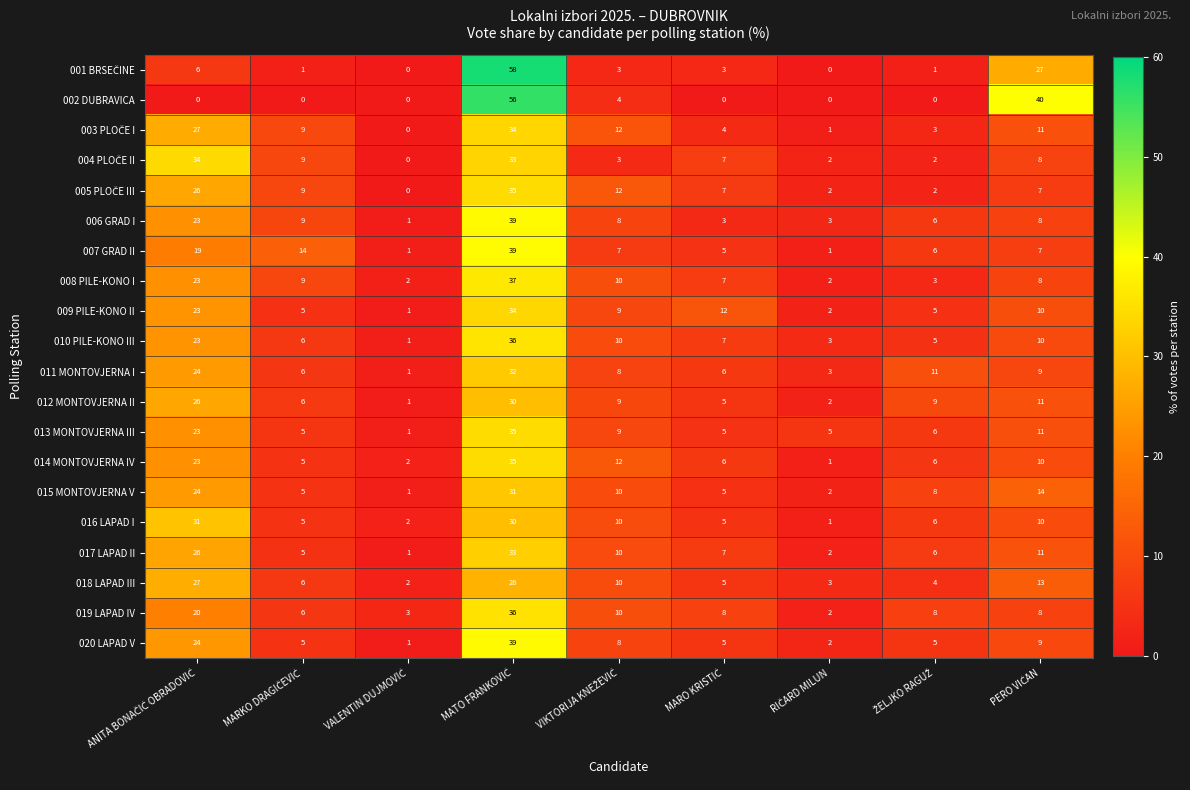

What is the difference between the maximum and minimum values in the 009 PILE-KONO II series?

33